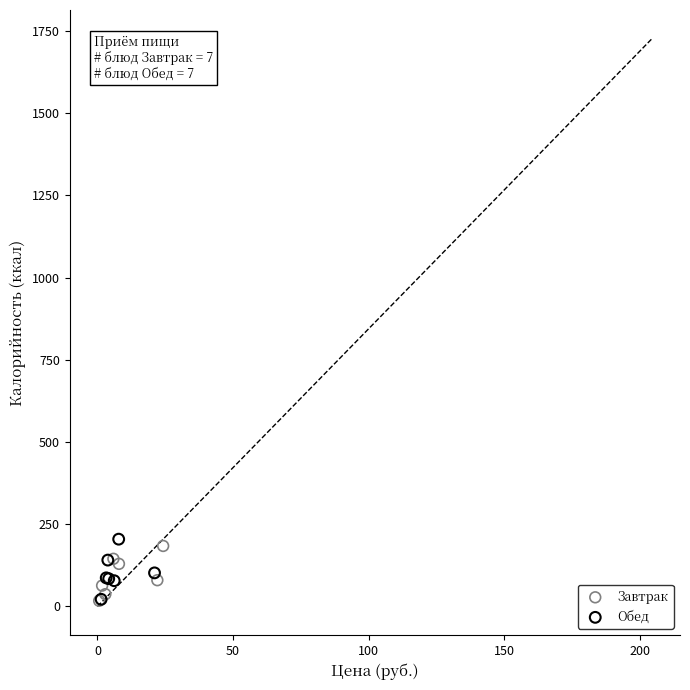

What are all the series names shown in the legend?

Завтрак, Обед